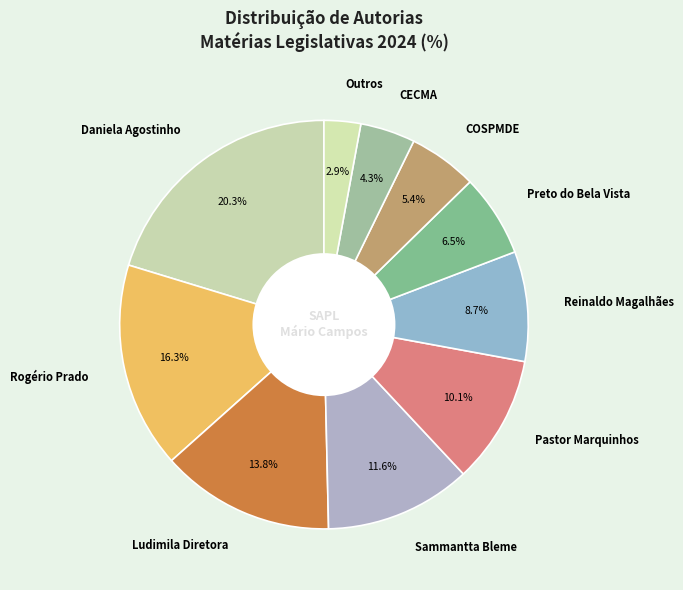

To the nearest percent, what is the average slice percentage?

10%